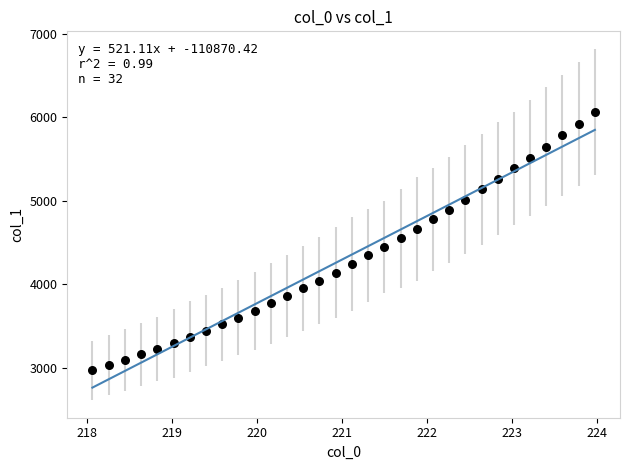

What is the range of Y values (max minus min)?

3091.9